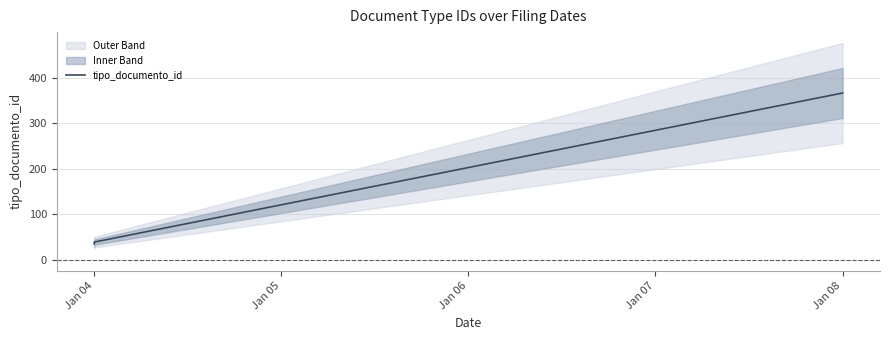

List the labels in order of value, smallest first.

Jan 04, Jan 04, Jan 04, Jan 04, Jan 04, Jan 08